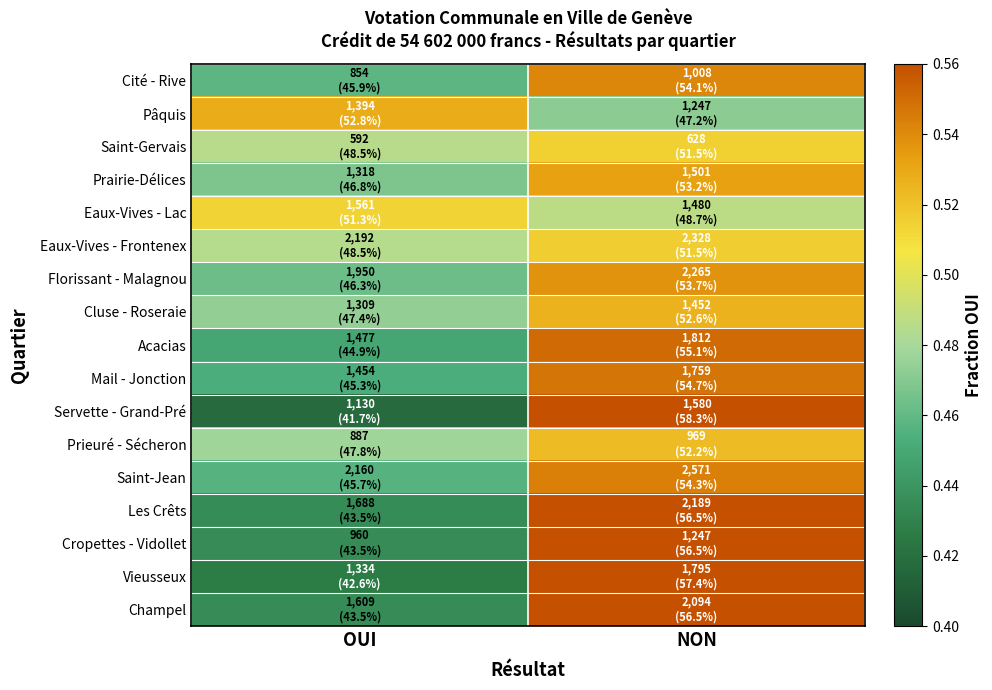

What is the minimum value shown in the chart?

0.4